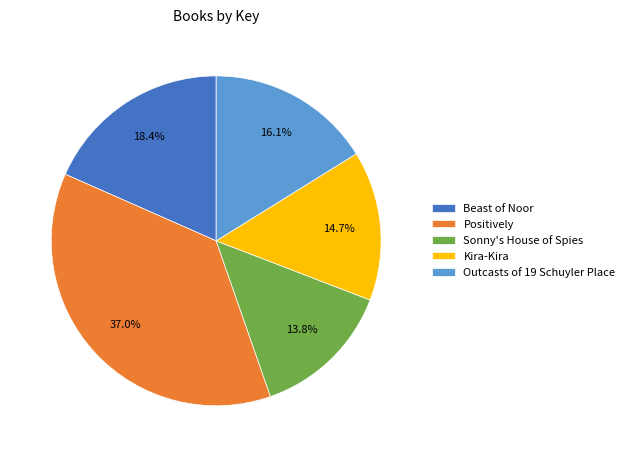

To the nearest percent, what is the average slice percentage?

20%